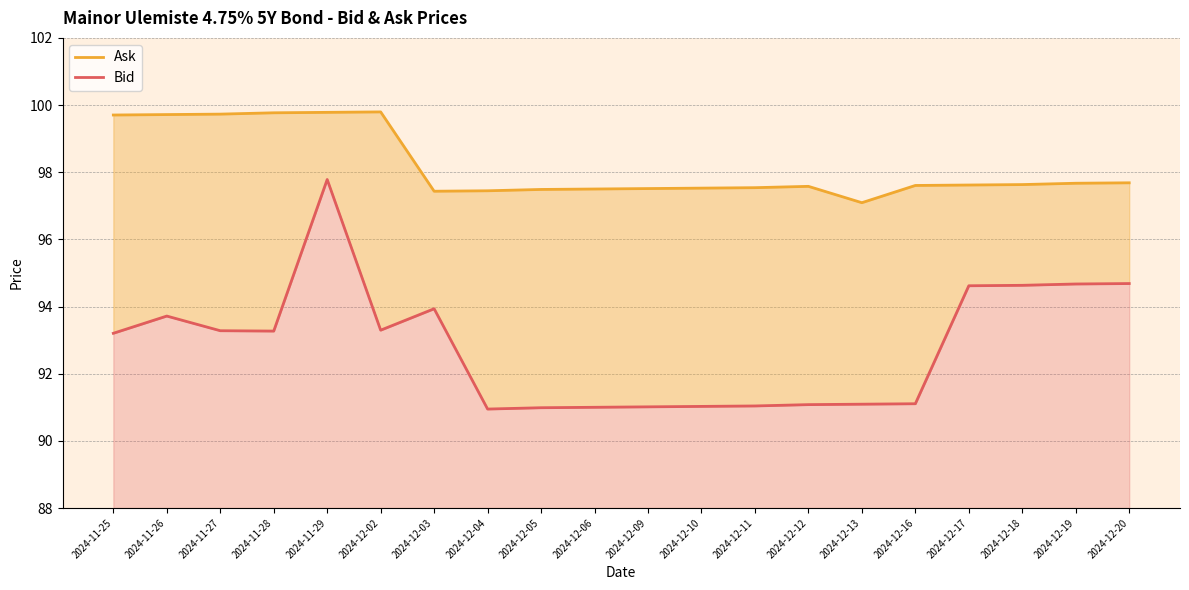

Between 2024-12-05 and 2024-12-12, which is larger?

2024-12-12